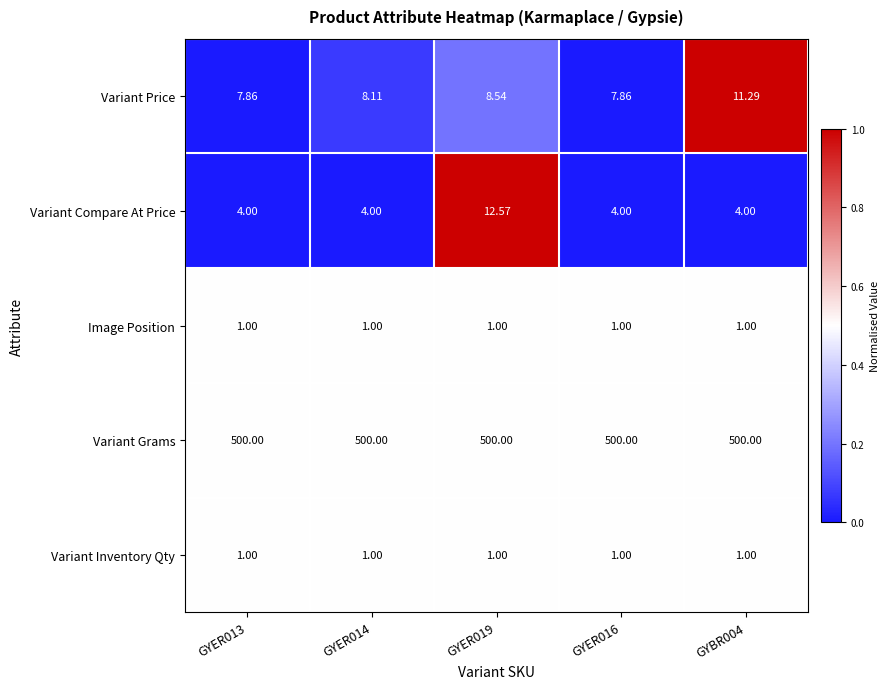

Which series has the largest range (max minus min)?

Variant Compare At Price